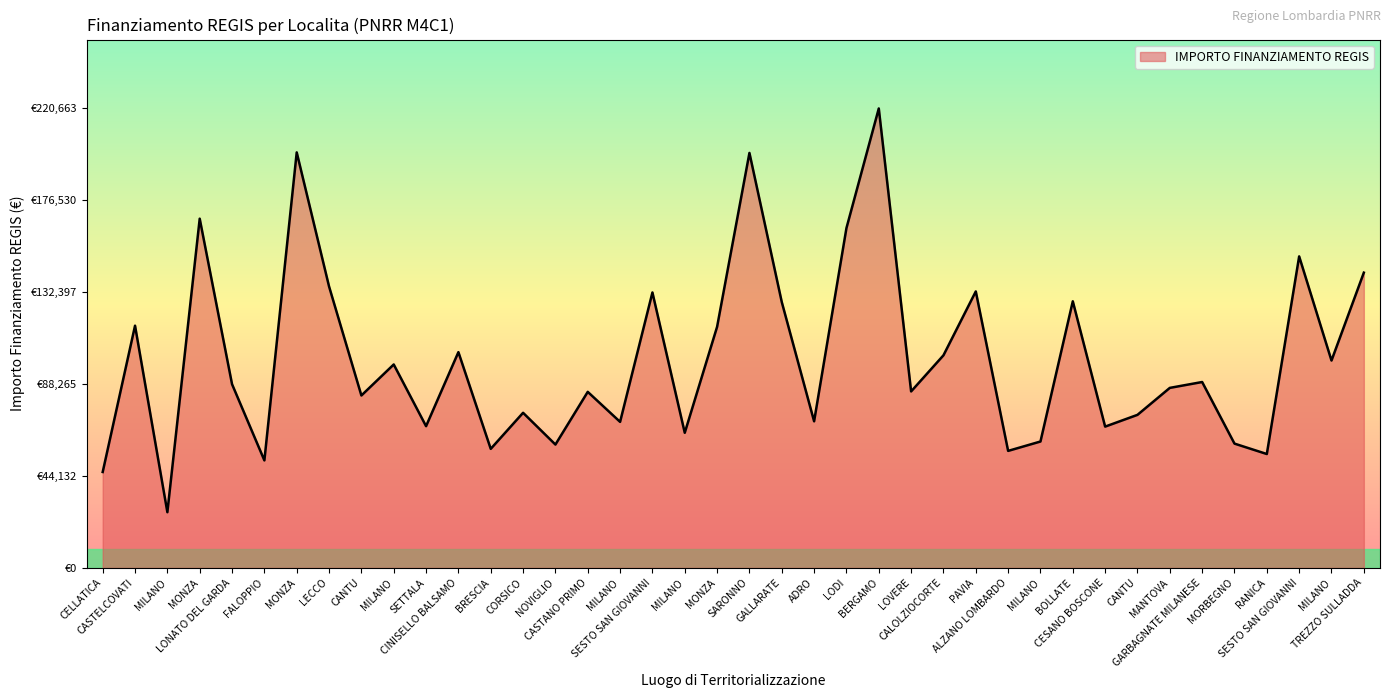

The value at BOLLATE is 223059.7. True or false?

False